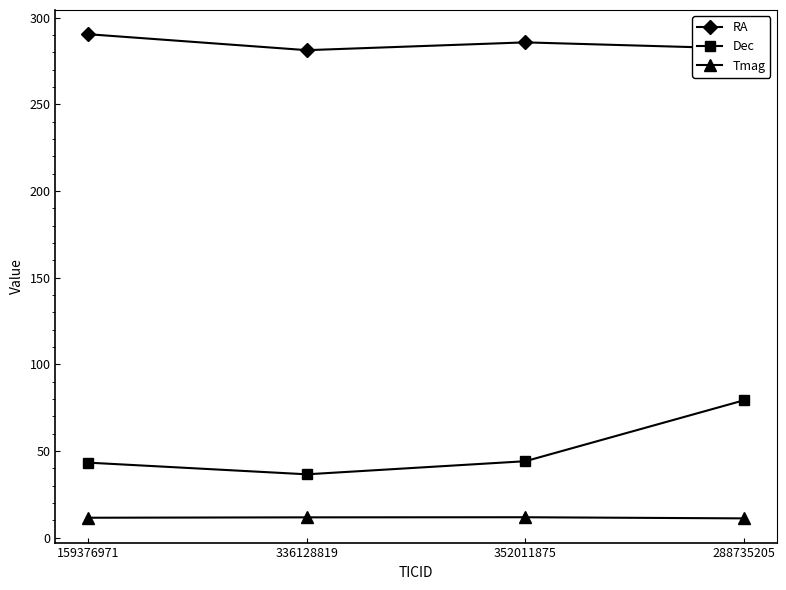

What is the value of the Tmag point at the 2nd from the left?

11.7